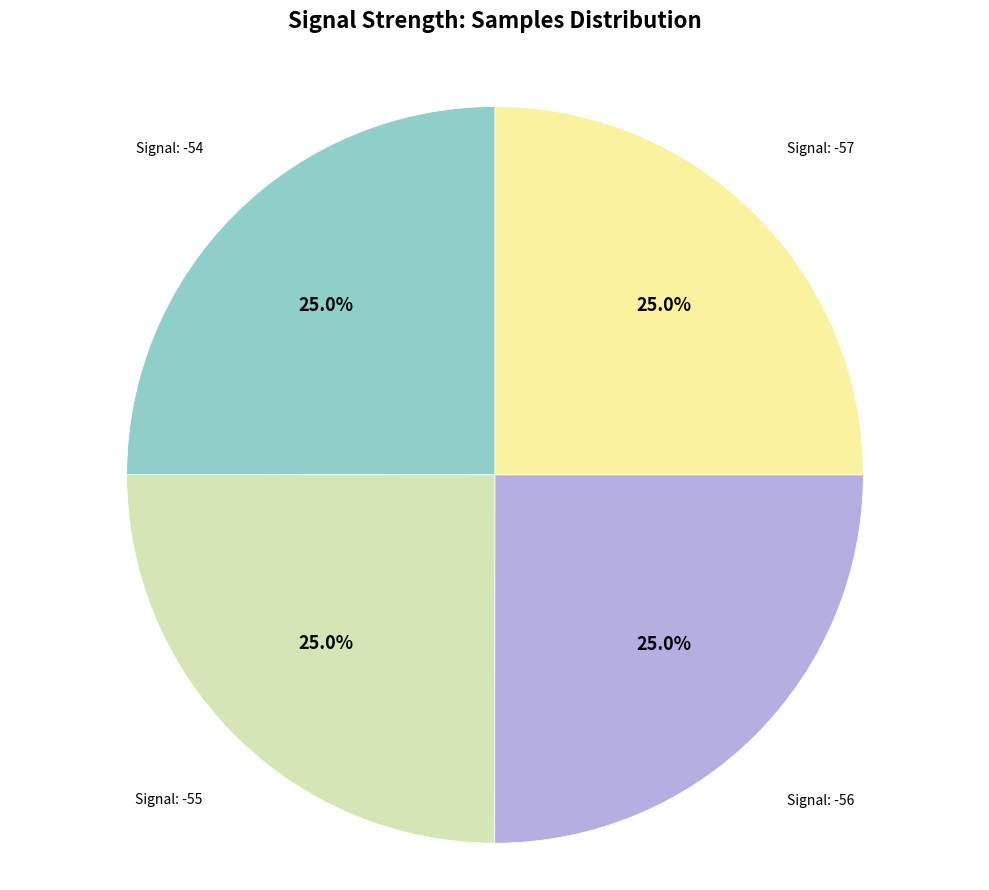

Does any single category account for the majority?

No